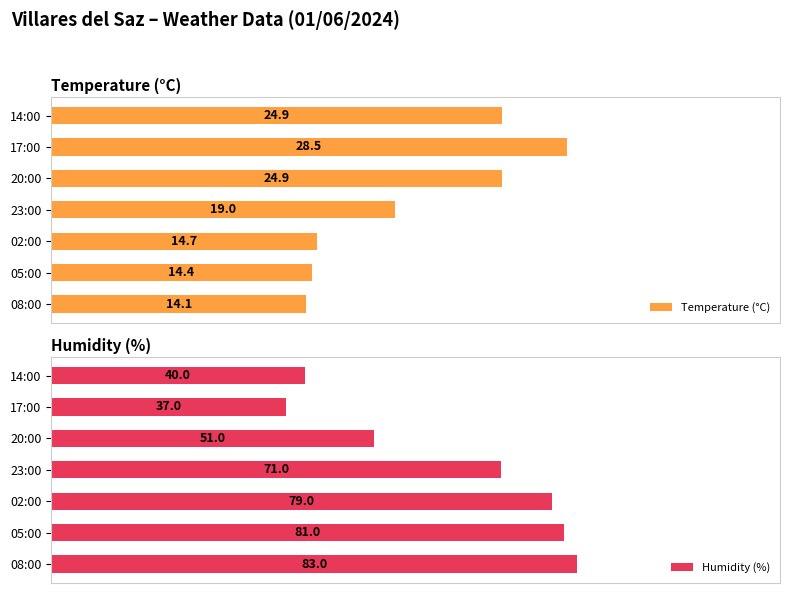

Where is Humidity (%) nearest to the value 60?

20:00